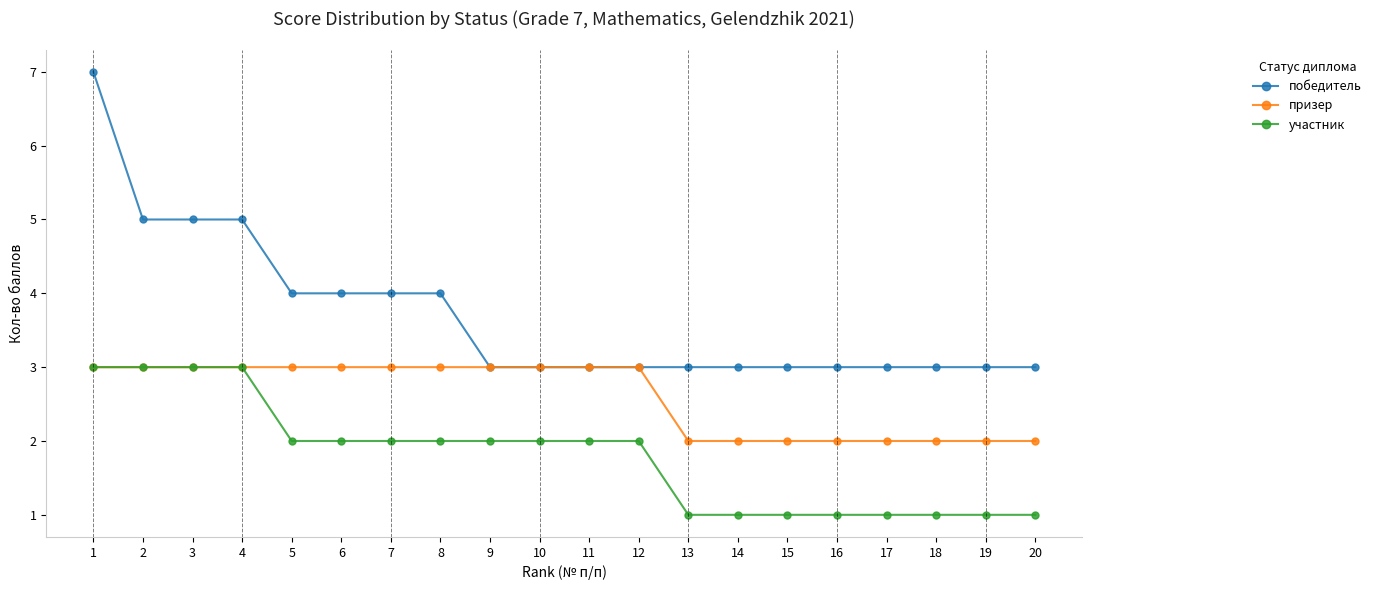

List the series in order of their overall mean, highest first.

победитель, призер, участник